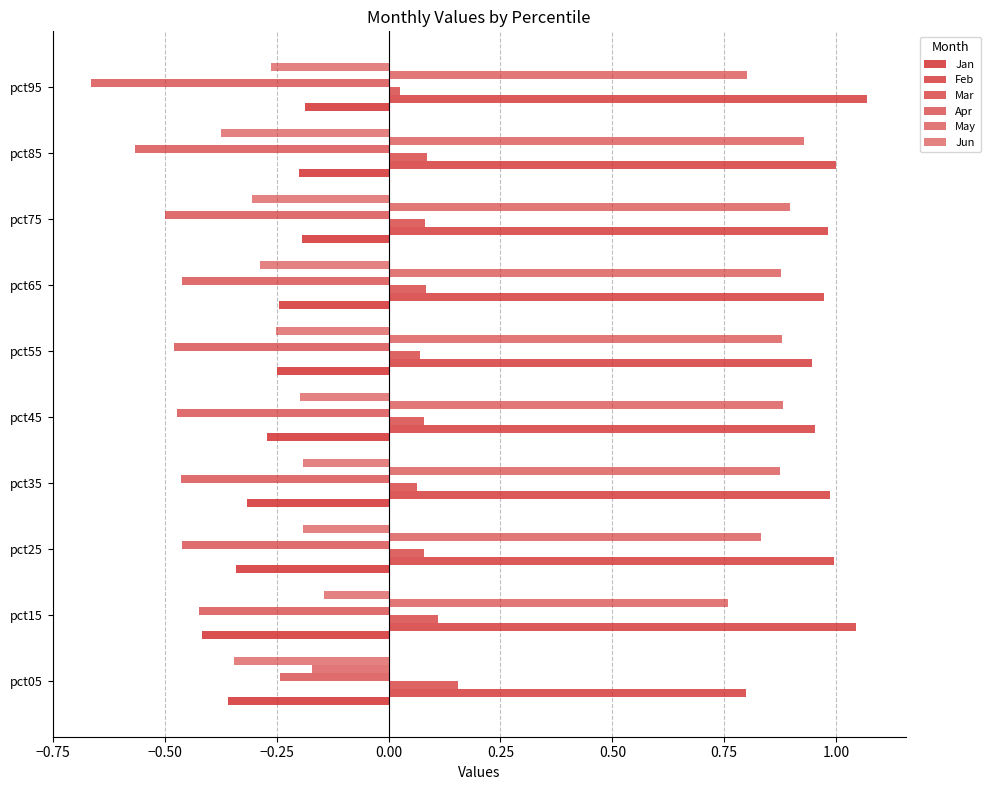

What is the difference between the maximum and minimum values in the Jun series?

0.2